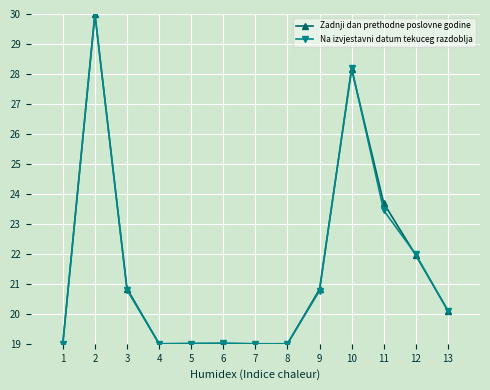

Reading right to left, what are all the values shown in this chart?

Zadnji dan prethodne poslovne godine: 13=20.1	12=22.0	11=23.7	10=28.2	9=20.8	8=19.0	7=19.0	6=19.0	5=19.0	4=19.0	3=20.8	2=30.0	1=19.0
Na izvjestavni datum tekuceg razdoblja: 13=20.1	12=22.0	11=23.4	10=28.2	9=20.8	8=19.0	7=19.0	6=19.0	5=19.0	4=19.0	3=20.8	2=30.0	1=19.0